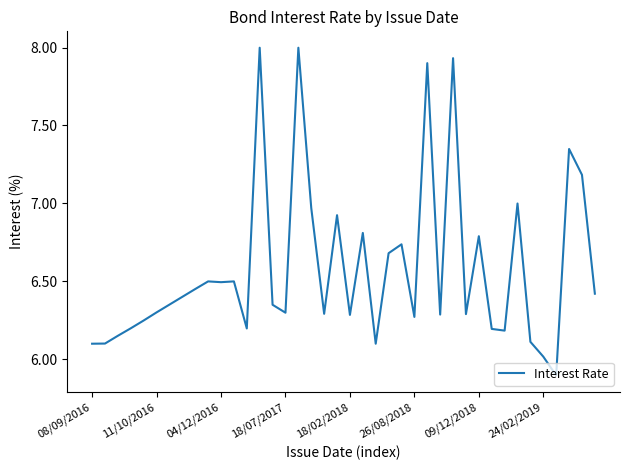

What is the difference between the maximum and minimum values?

2.1